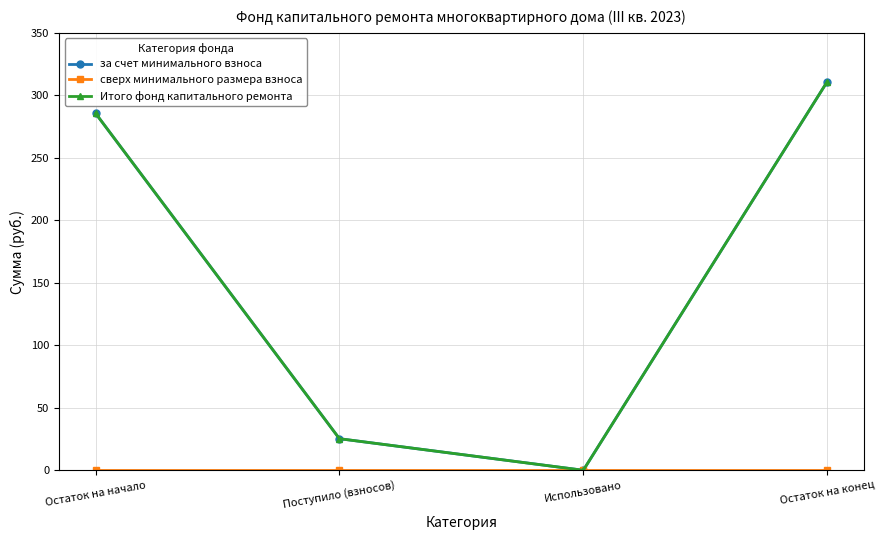

What is the label of the 4th point from the right?

Остаток на начало